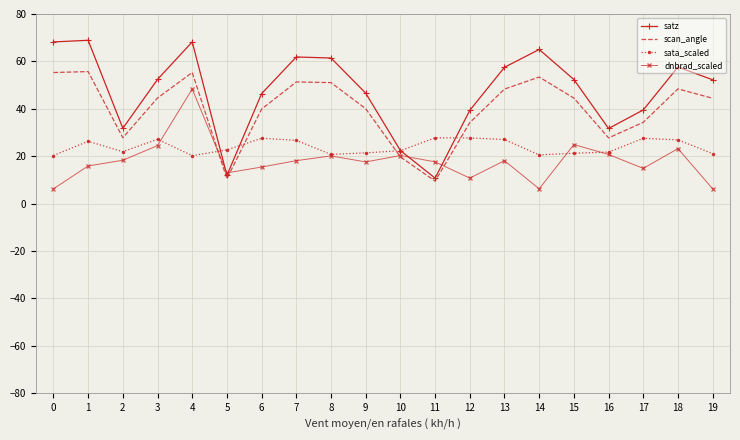

Rank the series at 6 from lowest to highest value.

dnbrad_scaled, sata_scaled, scan_angle, satz